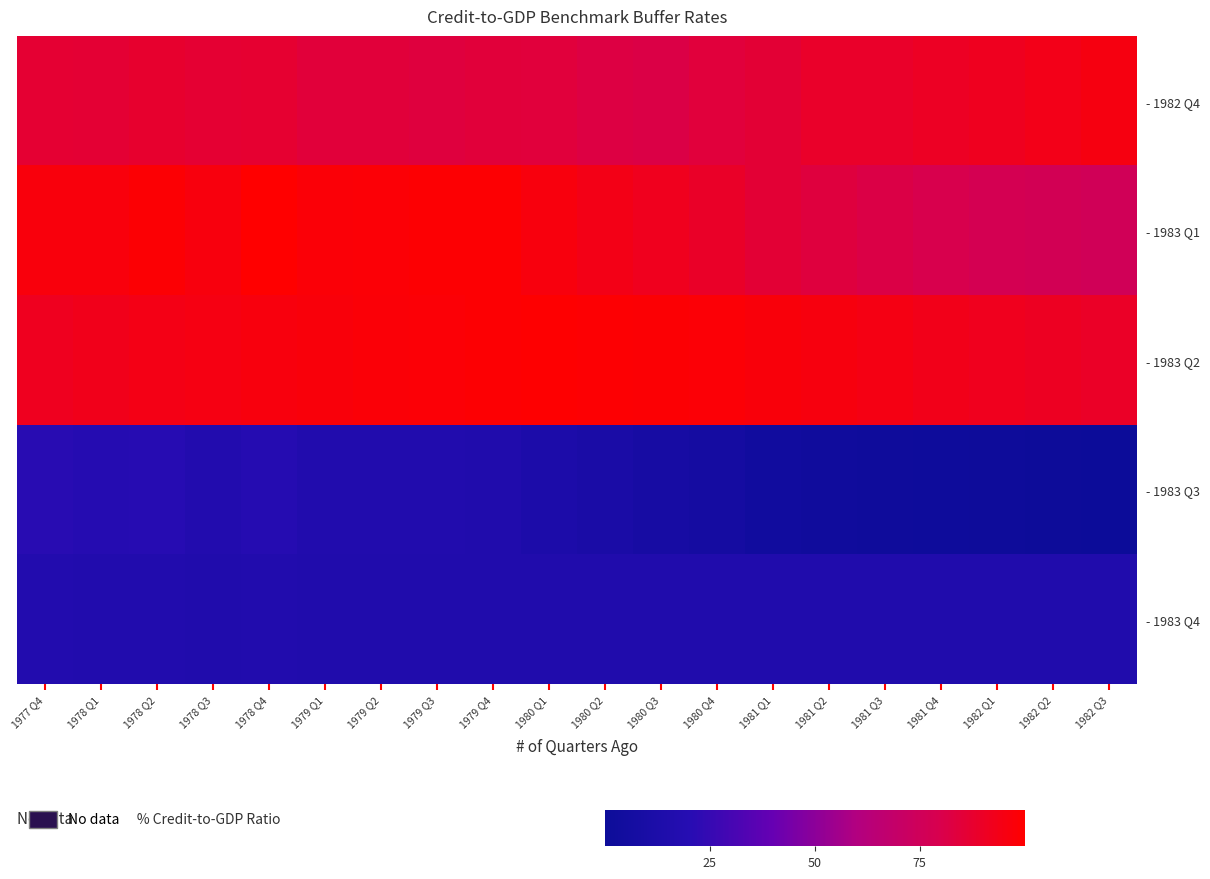

At how many categories does at least one series exceed 30?

20